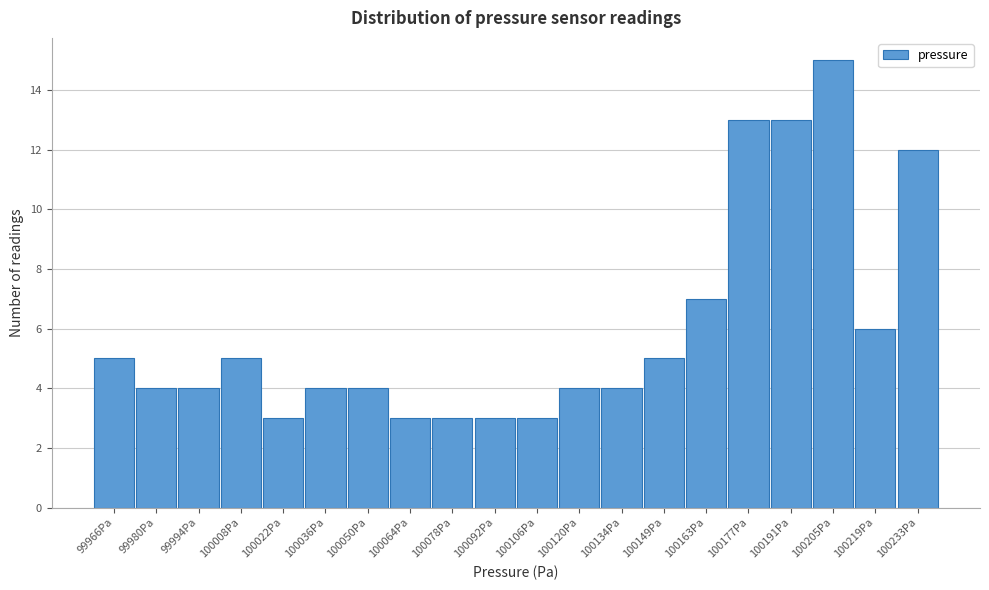

Reading left to right, extract all data points from this chart.

99966Pa=5	99980Pa=4	99994Pa=4	100008Pa=5	100022Pa=3	100036Pa=4	100050Pa=4	100064Pa=3	100078Pa=3	100092Pa=3	100106Pa=3	100120Pa=4	100134Pa=4	100149Pa=5	100163Pa=7	100177Pa=13	100191Pa=13	100205Pa=15	100219Pa=6	100233Pa=12